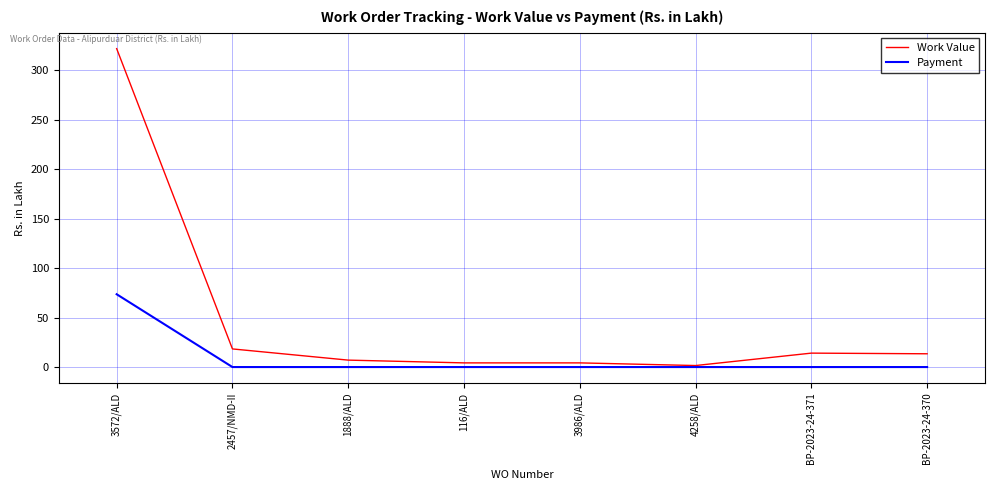

What is the difference between the highest and lowest values at 2457/NMD-II?

18.3